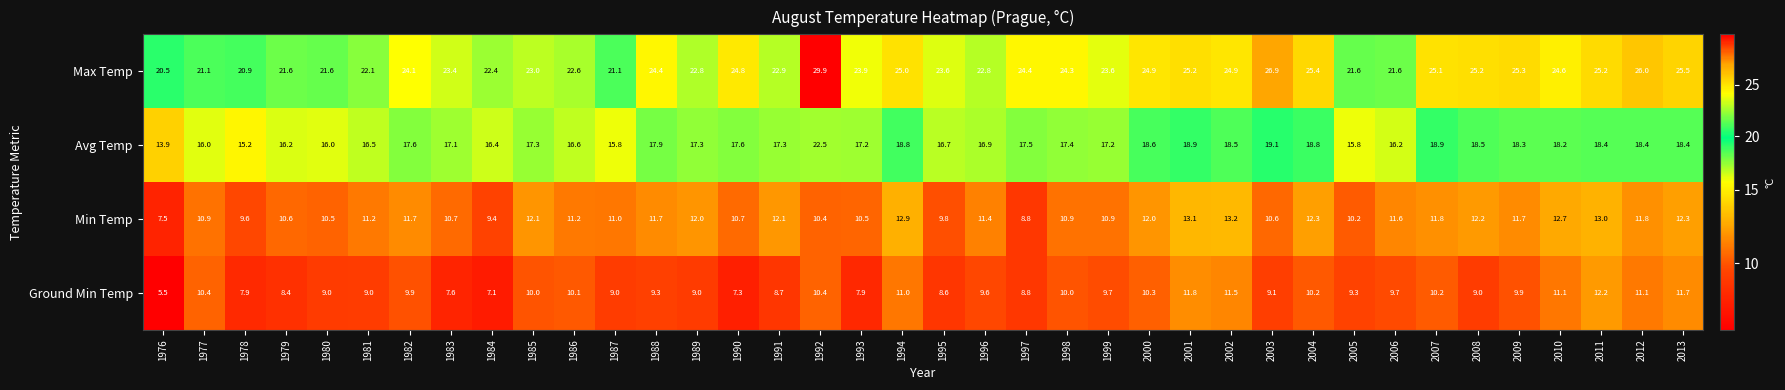

Rank the series by their maximum value, from lowest to highest.

Ground Min Temp, Min Temp, Avg Temp, Max Temp